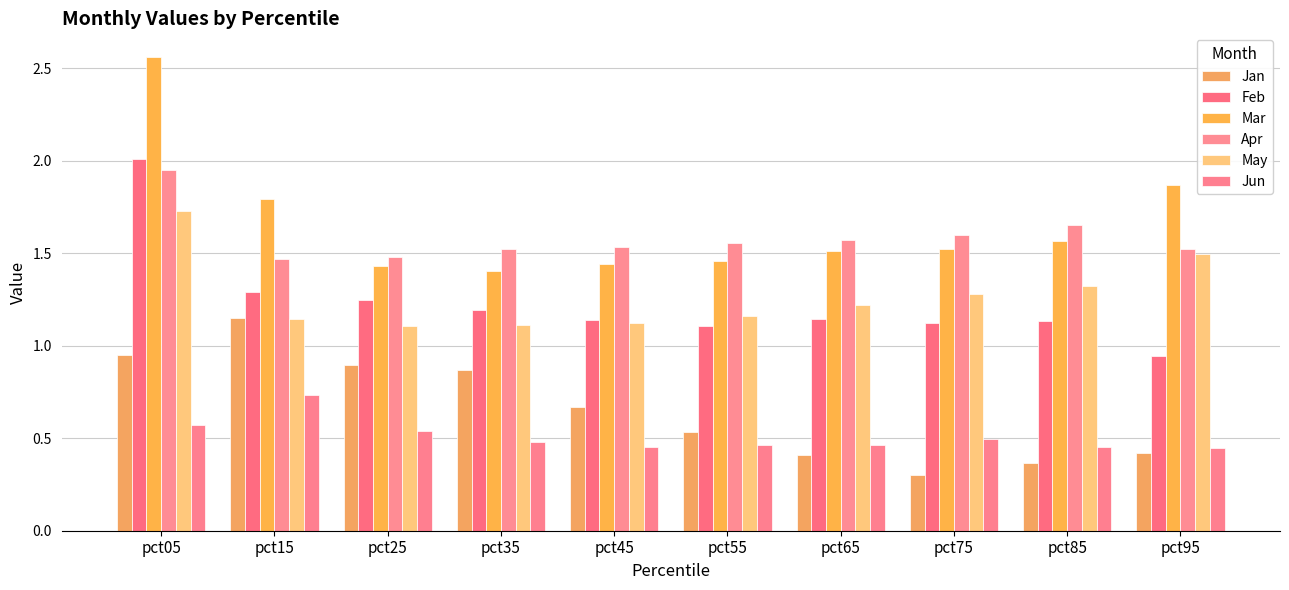

Which series has the widest spread of values?

Mar